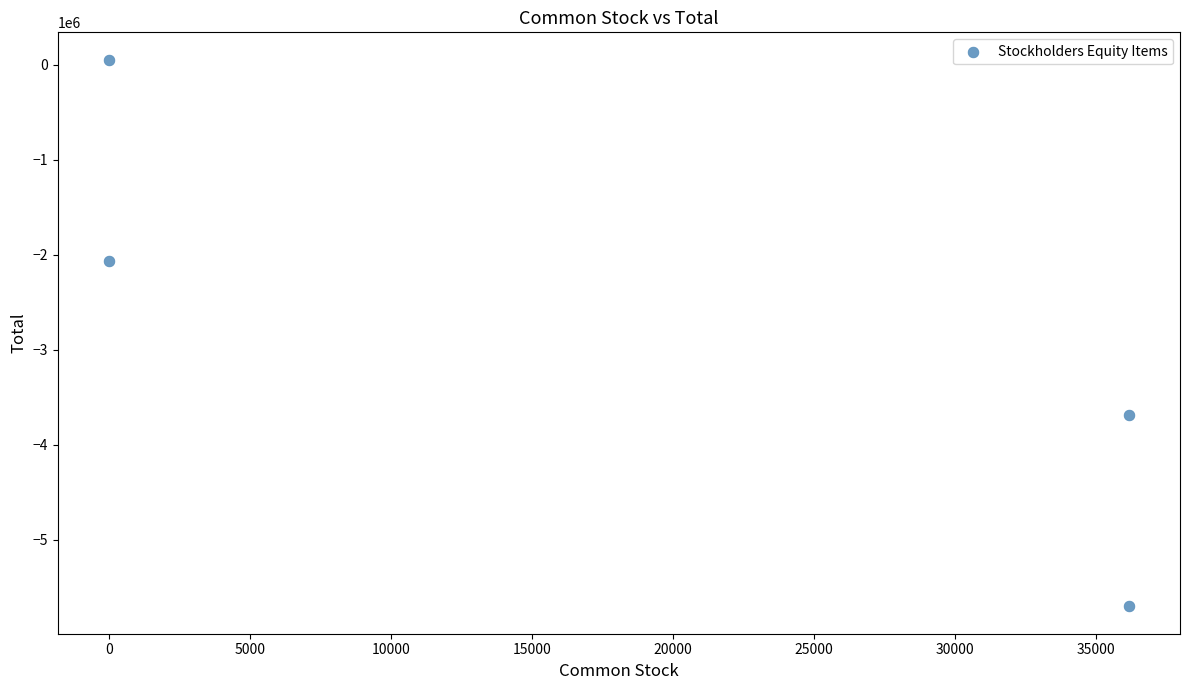

What is the range of Y values (max minus min)?

5750976